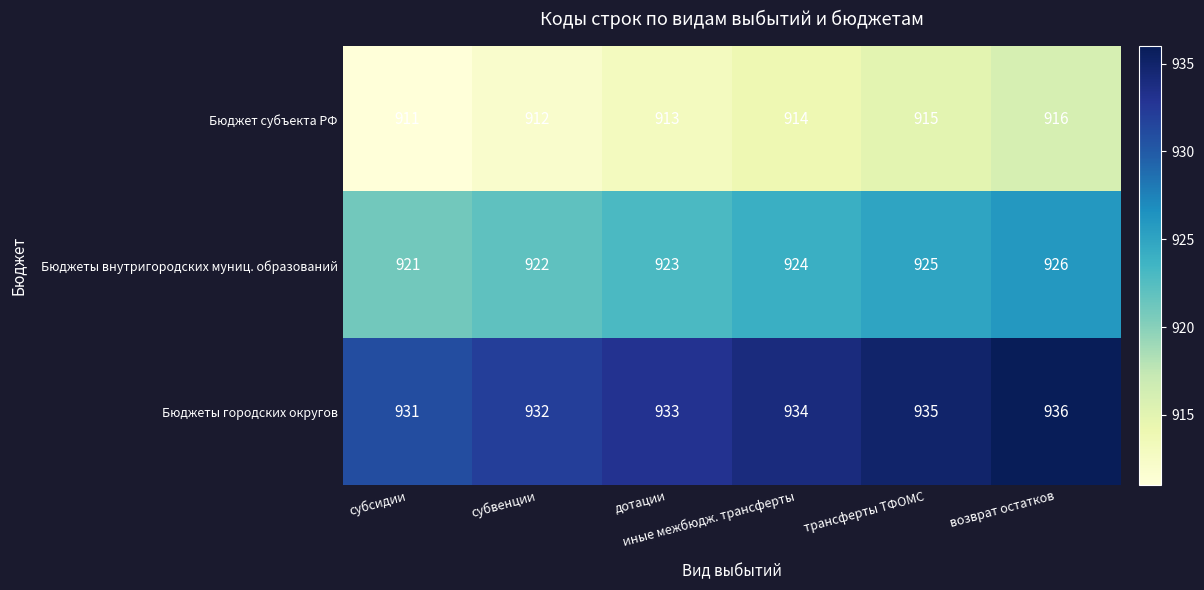

List the series in order of their overall mean, lowest first.

Бюджет субъекта РФ, Бюджеты внутригородских муниц. образований, Бюджеты городских округов